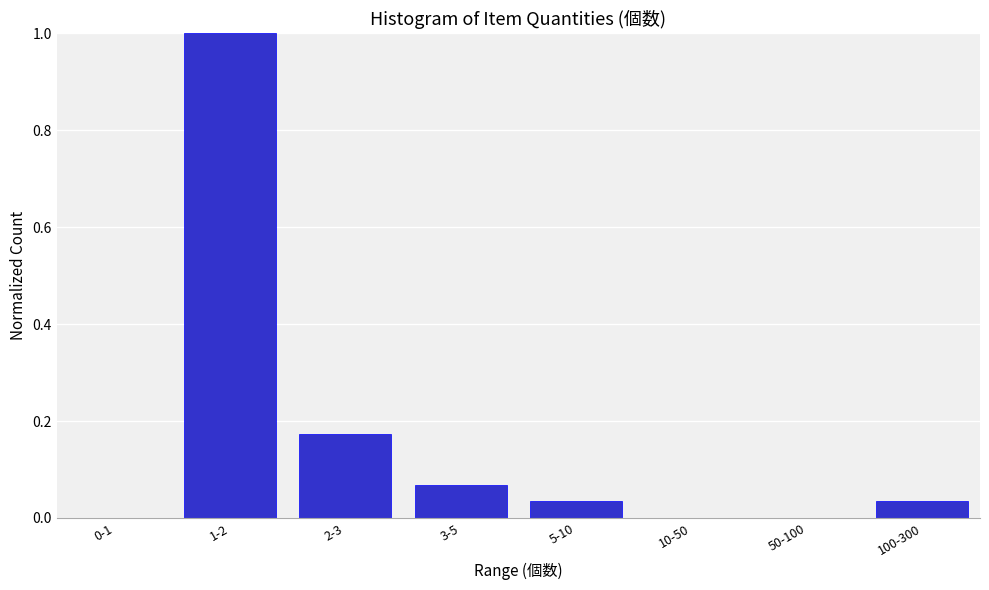

Which has a higher value, 1-2 or 0-1?

1-2